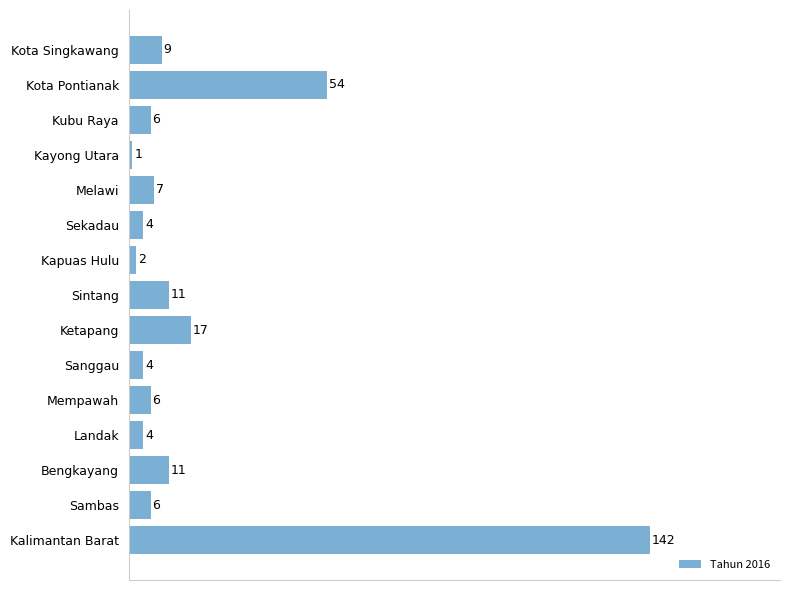

Where is the data nearest to the value 71?

Kota Pontianak